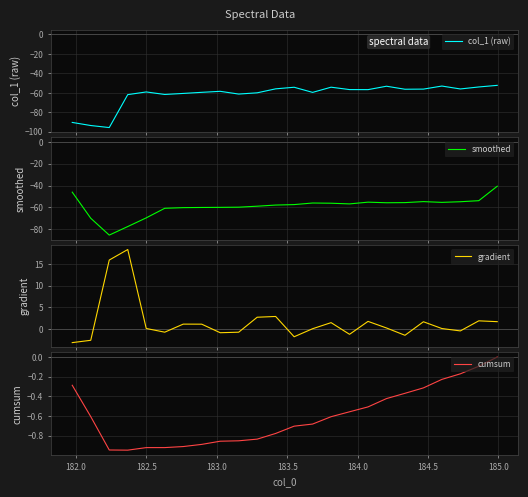

How many categories are shown in the chart?

24